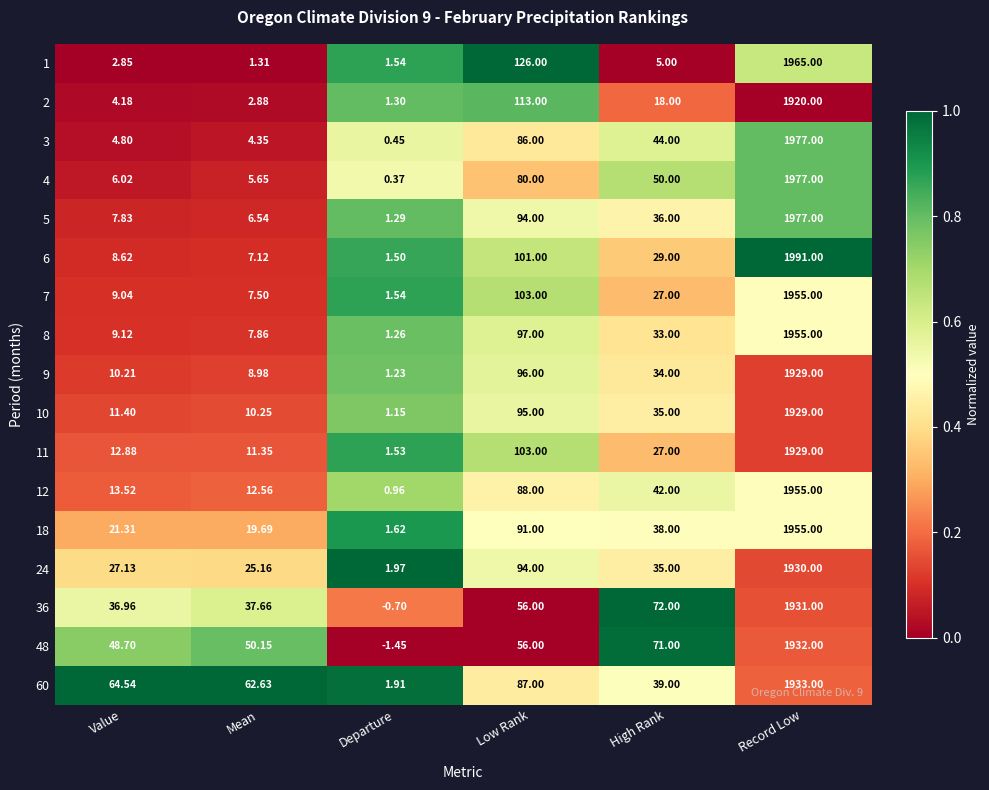

Which series has the widest spread of values?

6